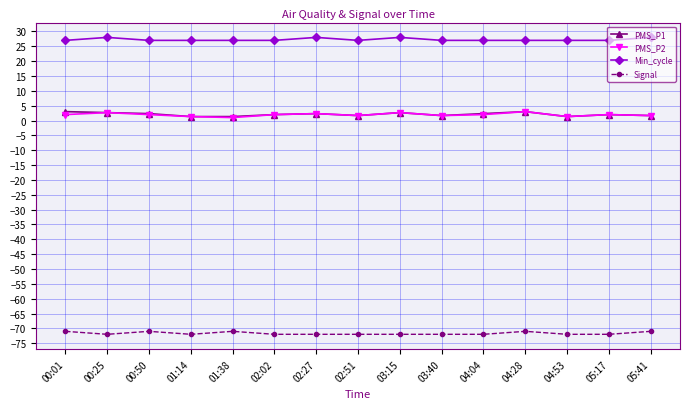

Is this an area chart (filled region under the line)?

No